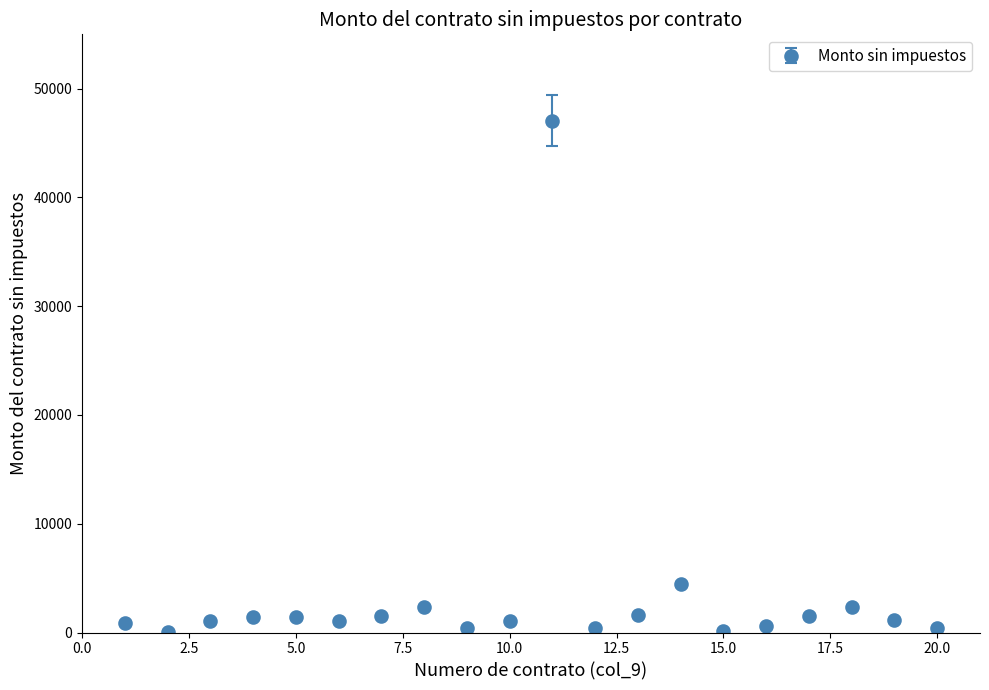

What is the value of the 13th point from the left?

1628.3